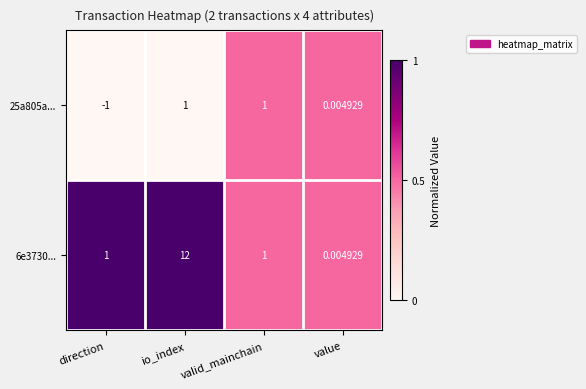

At which label does 25a805a... reach its minimum?

direction